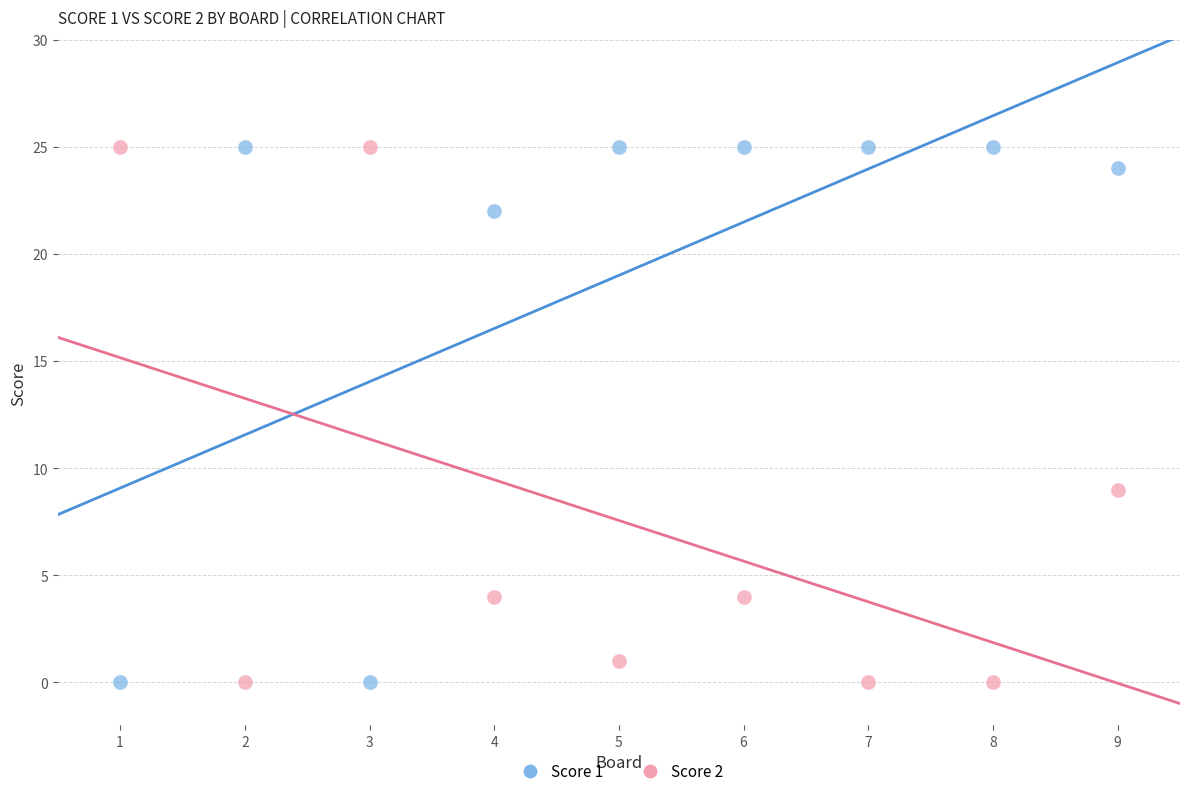

In the Score 2 series, what Y value is closest to 12?

9